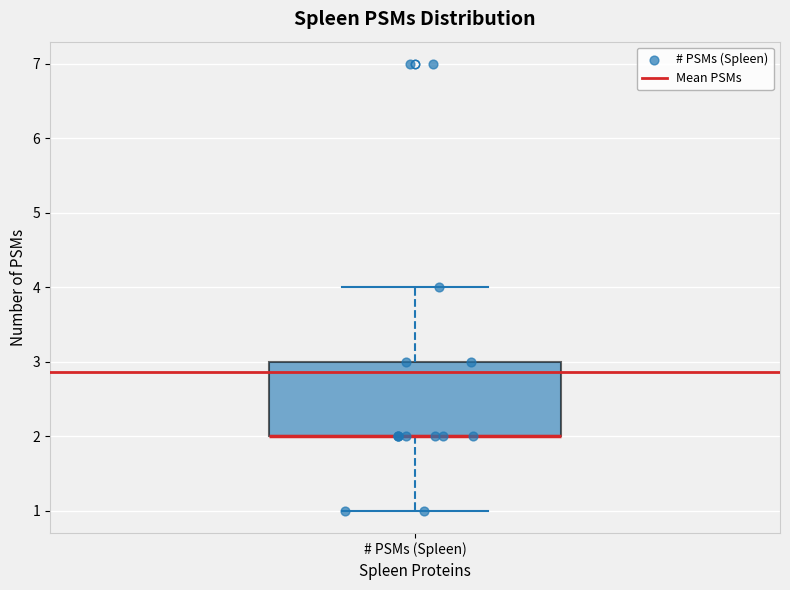

Where is the upper edge of the box for # PSMs (Spleen) on the y-axis? The values are not printed on the chart, so give them approximately, as read against the axis.

3